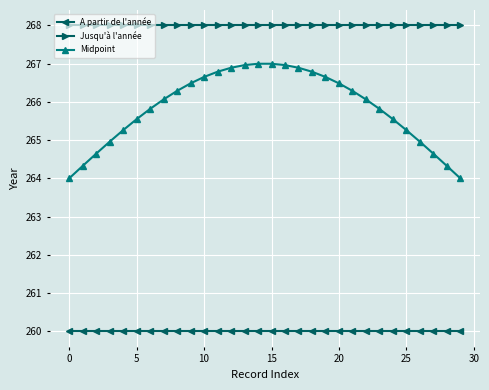

Which series has the largest total across all categories?

Jusqu'à l'année